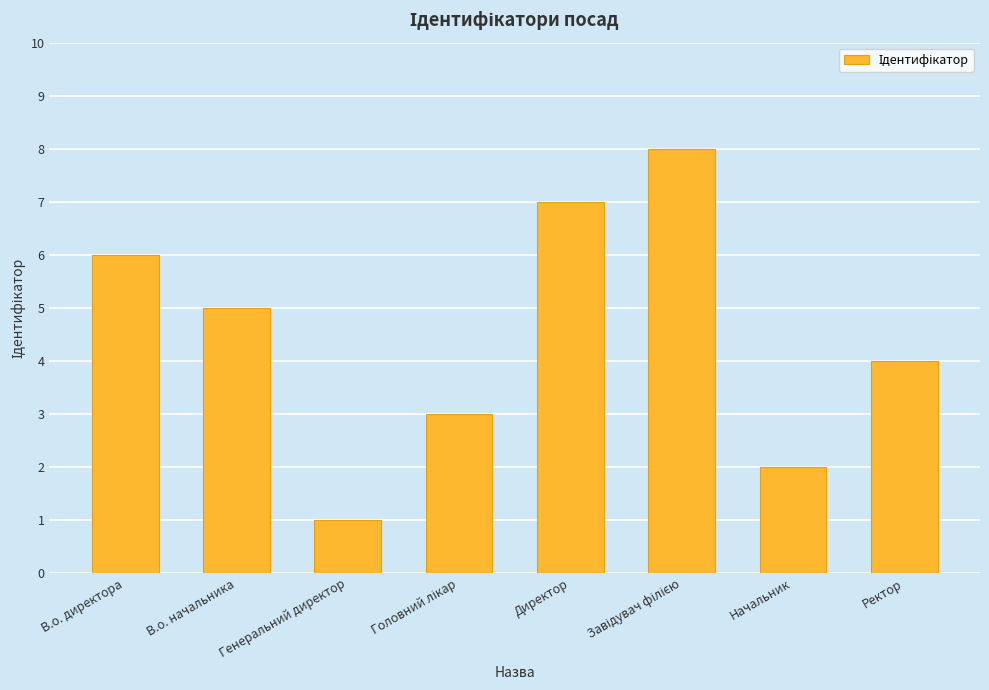

At which label does the data first exceed 5?

В.о. директора